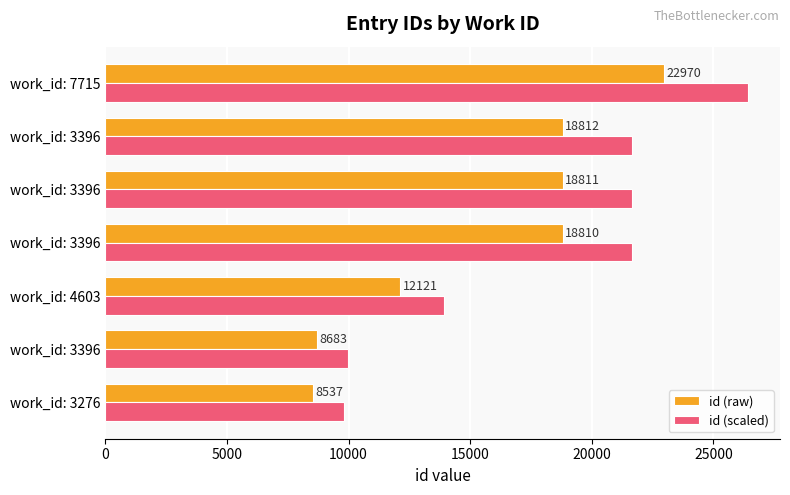

How many values in the id (raw) series are below 18810?

3